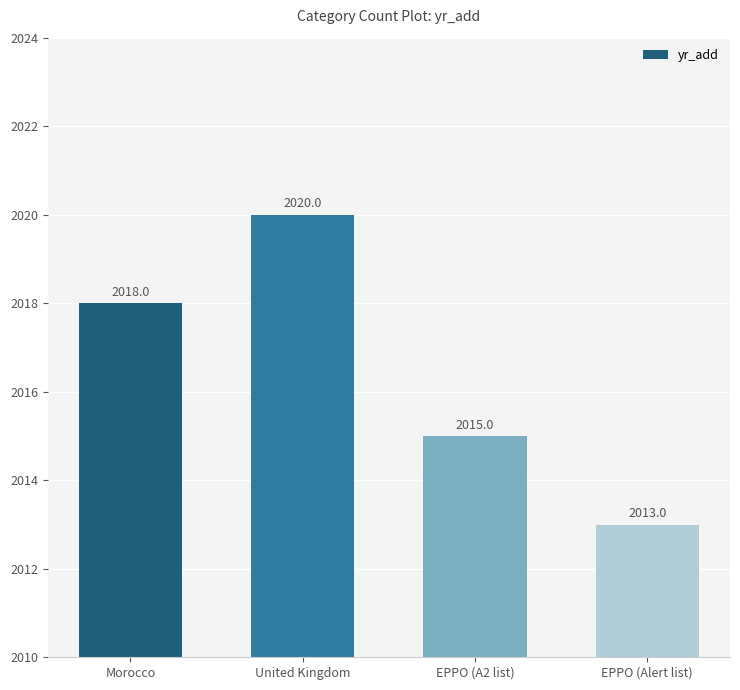

Are the bars grouped side by side (vs. stacked)?

No